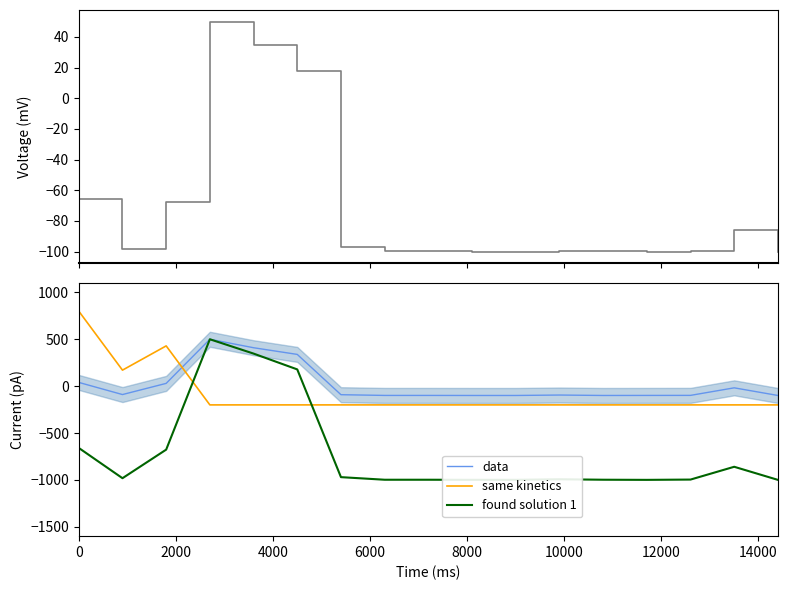

How many intersections are there between same kinetics and data?

1